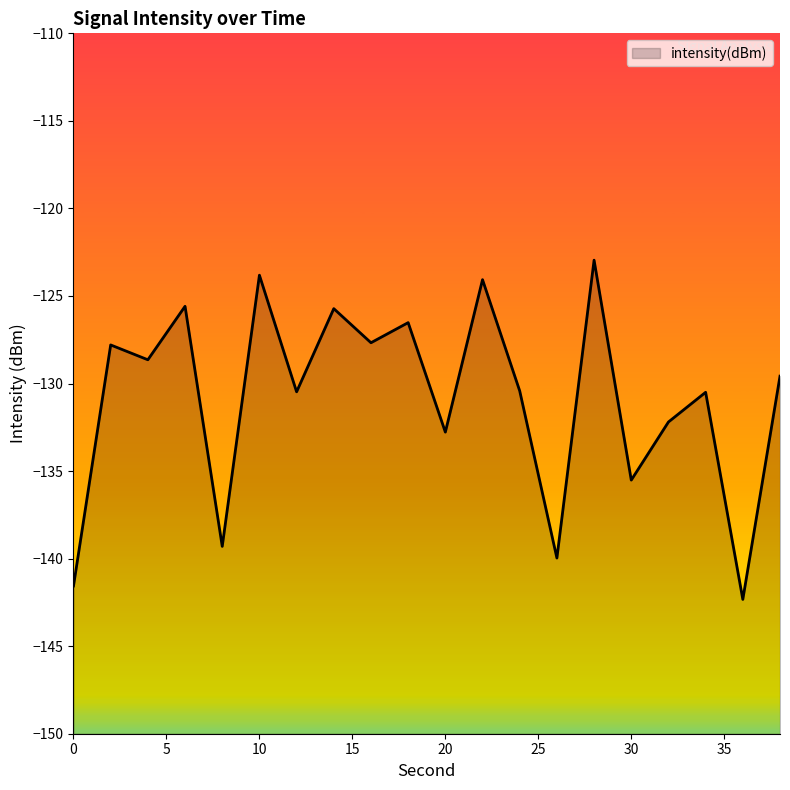

Which has a higher value, 14 or 12?

14